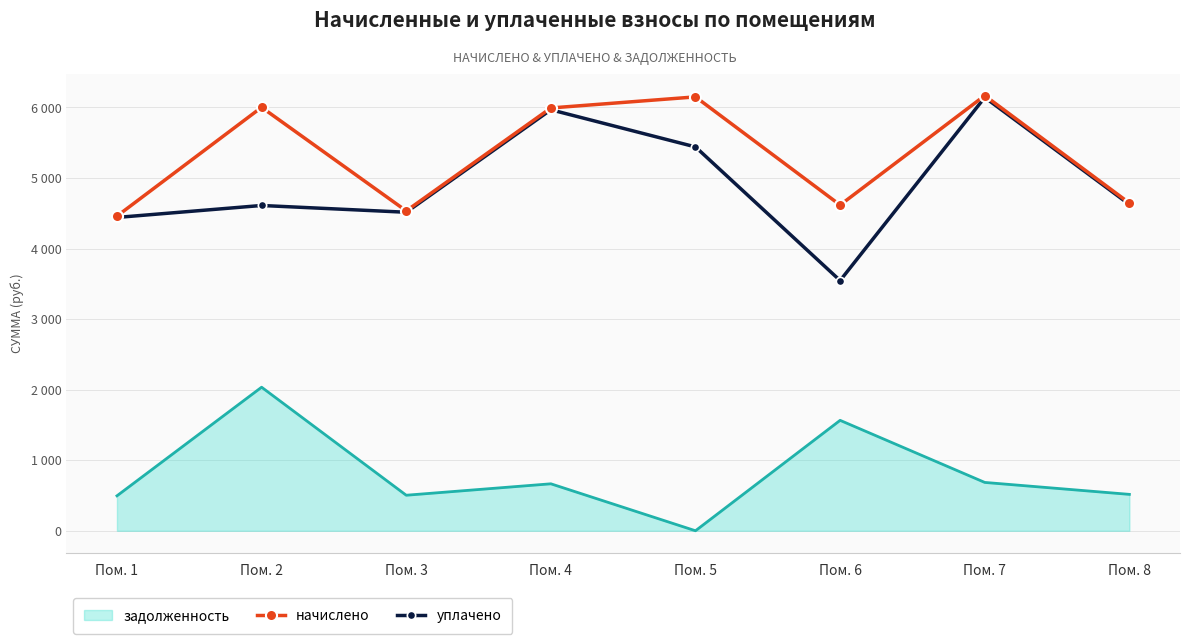

What are all the series names shown in the legend?

задолженность, начислено, уплачено